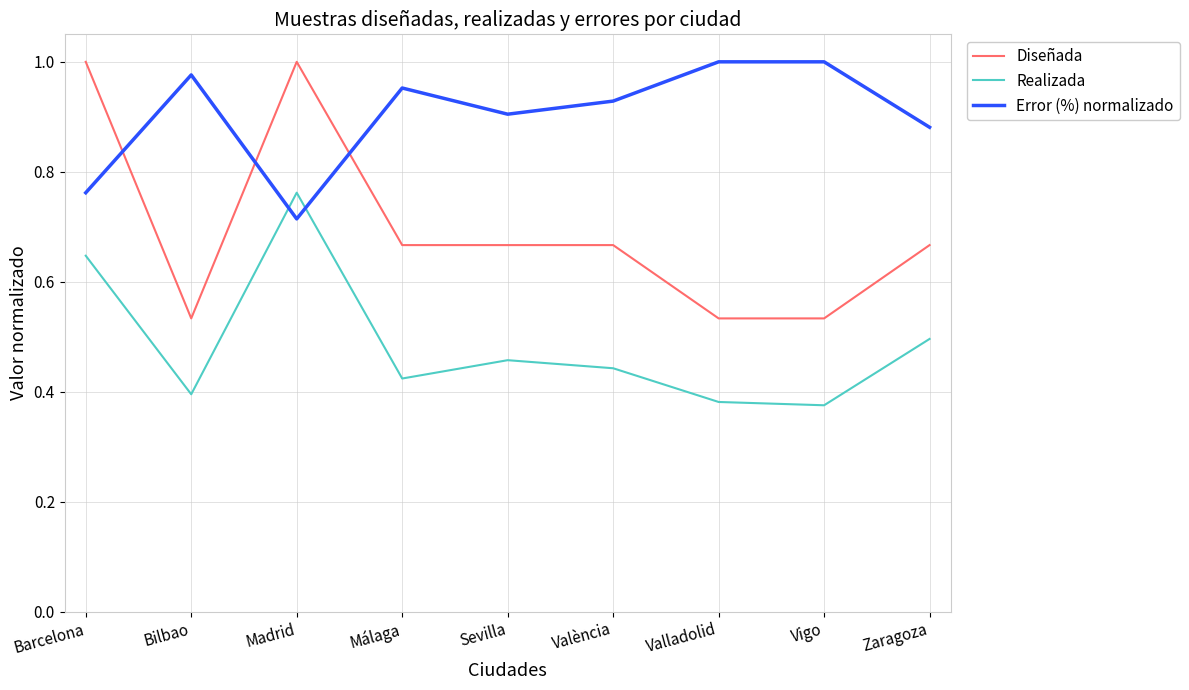

Is it true that Error (%) normalizado equals 1.0 at Vigo?

True